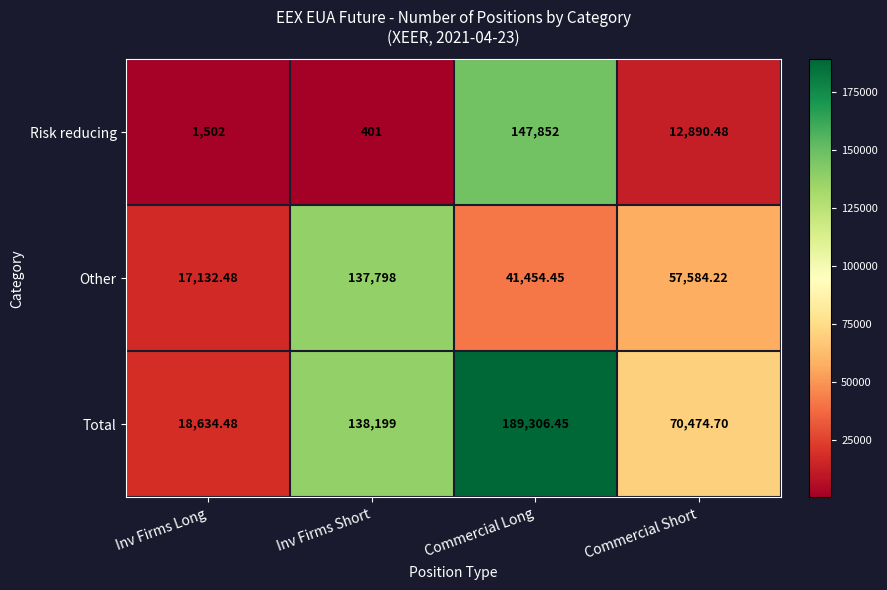

Rank the series at Inv Firms Short from highest to lowest value.

Total, Other, Risk reducing